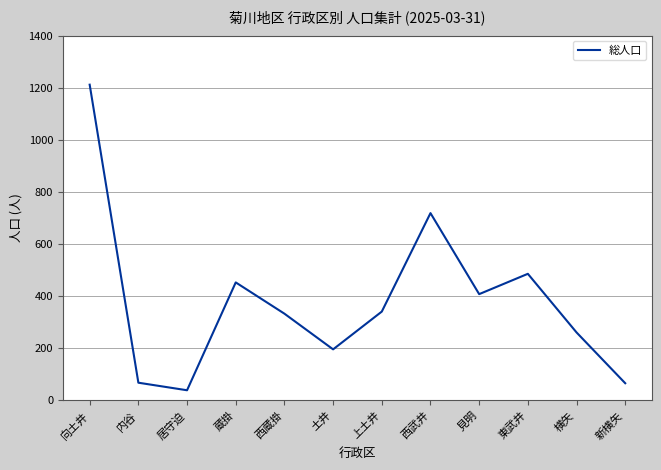

Approximately how many times larger is the value at 内谷 compared to 横矢?

0.3